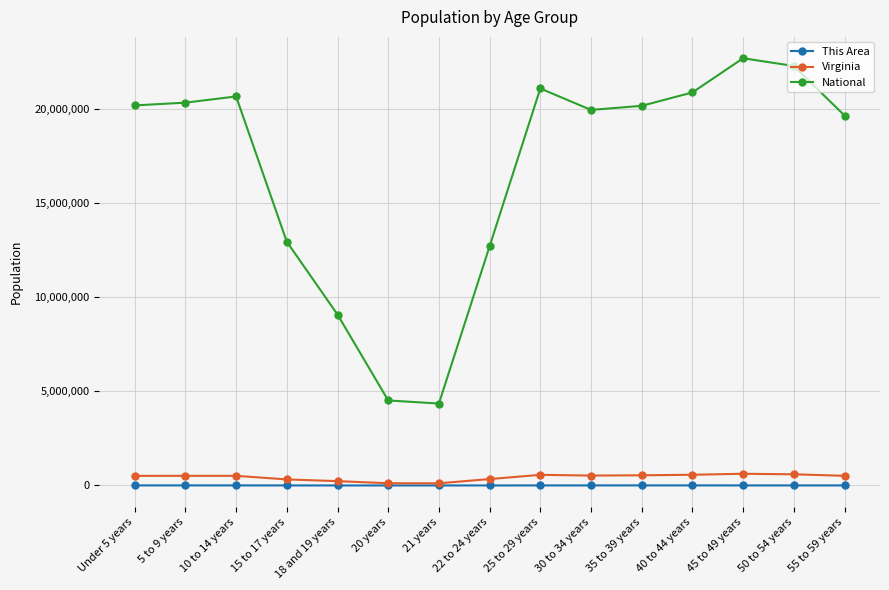

What is the minimum value for National?

4354294